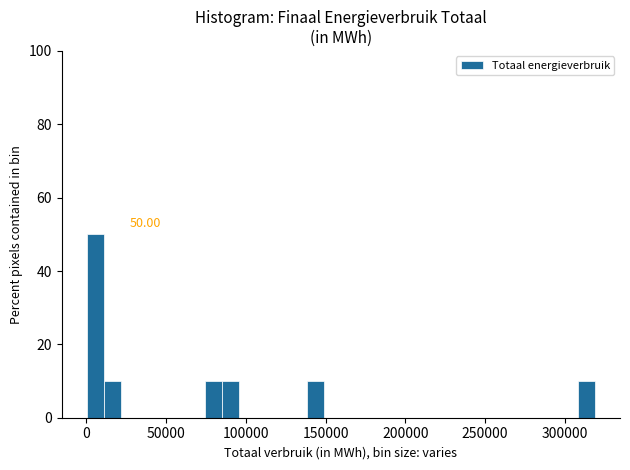

Around what value on the x-axis is the tallest bar? Give the approximate position of its centre, as read against the axis.

5000